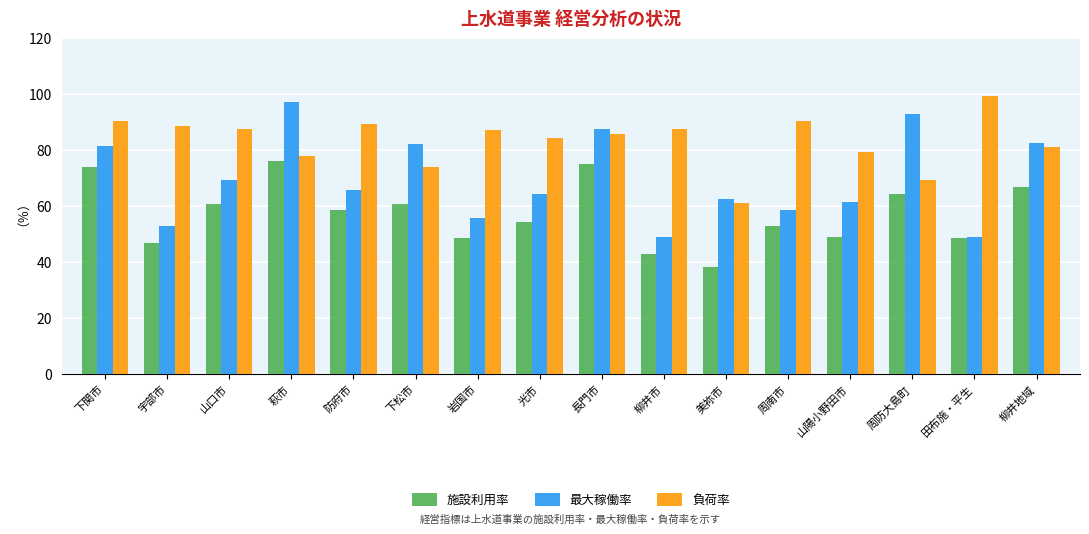

What is the minimum value for 施設利用率?

38.5